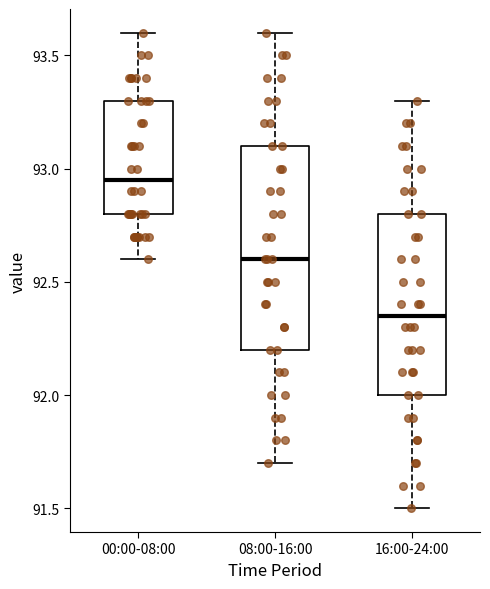

Which box has the lowest median line?

16:00-24:00